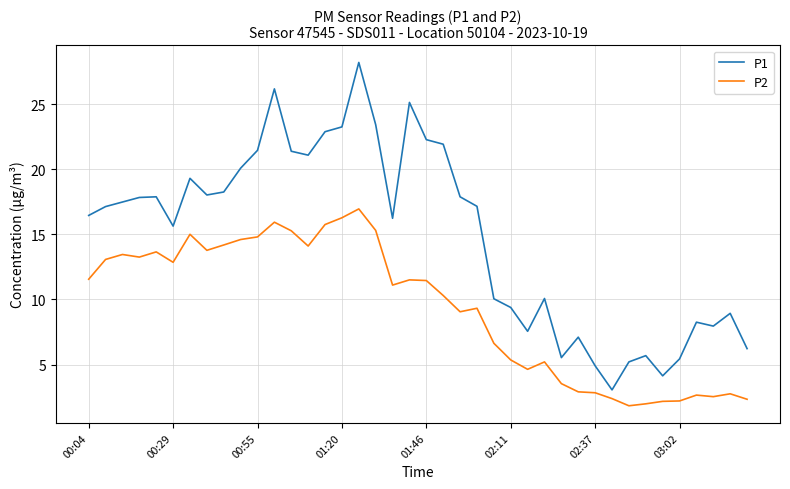

Which series has the largest range (max minus min)?

P1